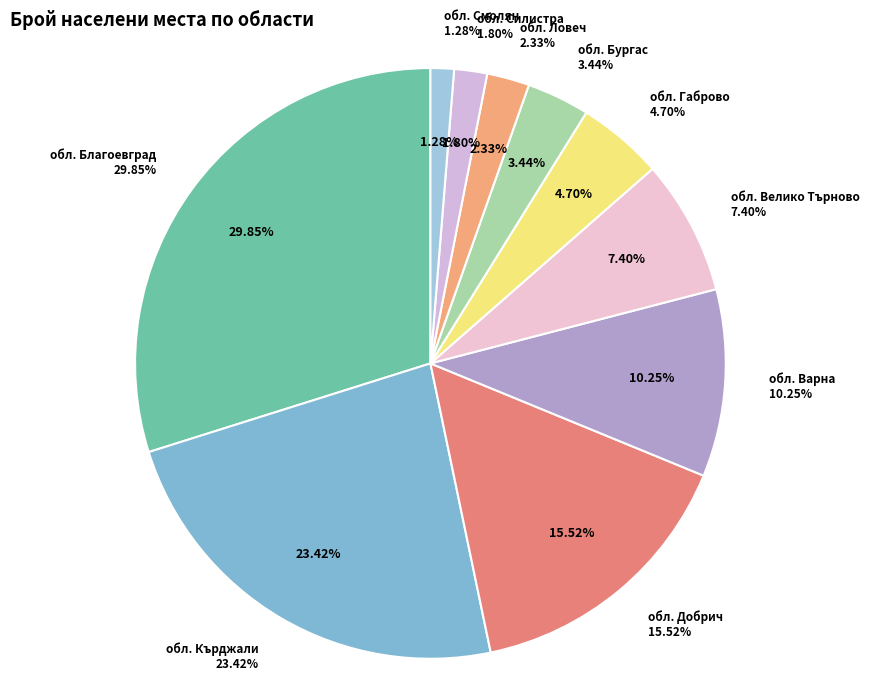

What percentage do обл. Габрово and обл. Кърджали together represent?

28.1%